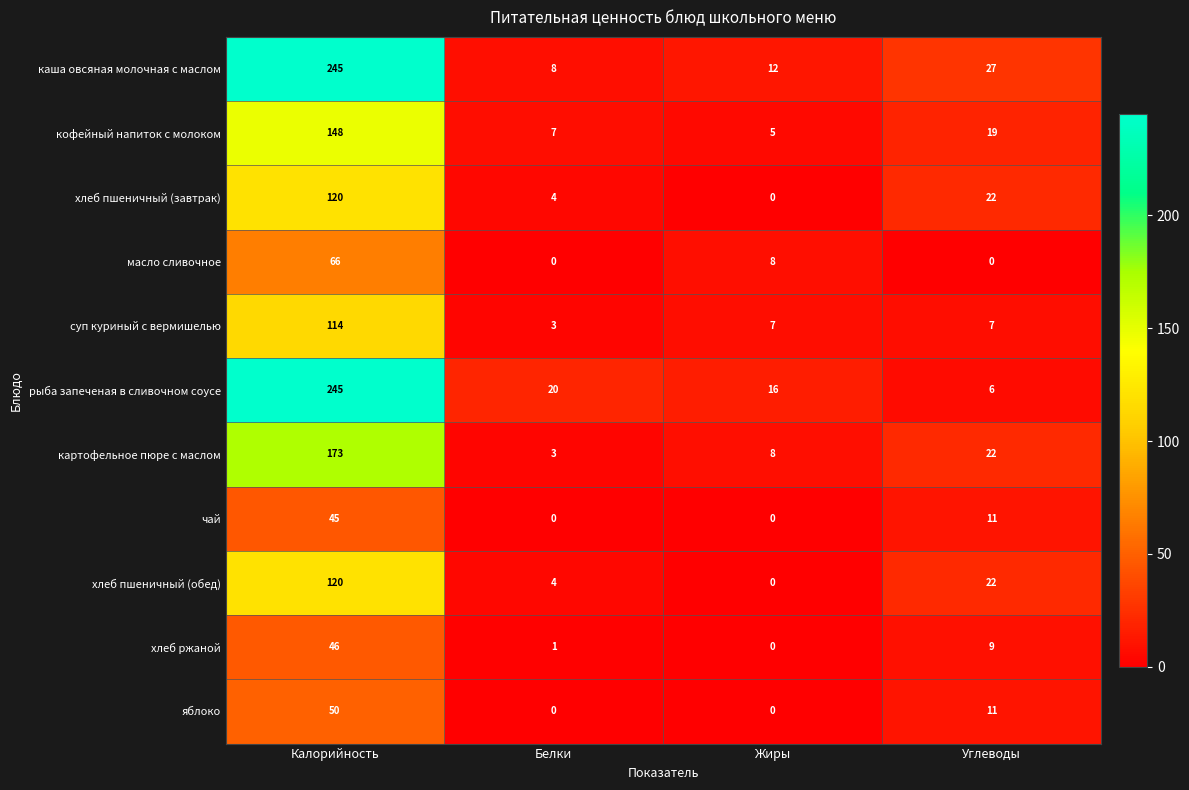

What is the total value across all series at Белки?

50